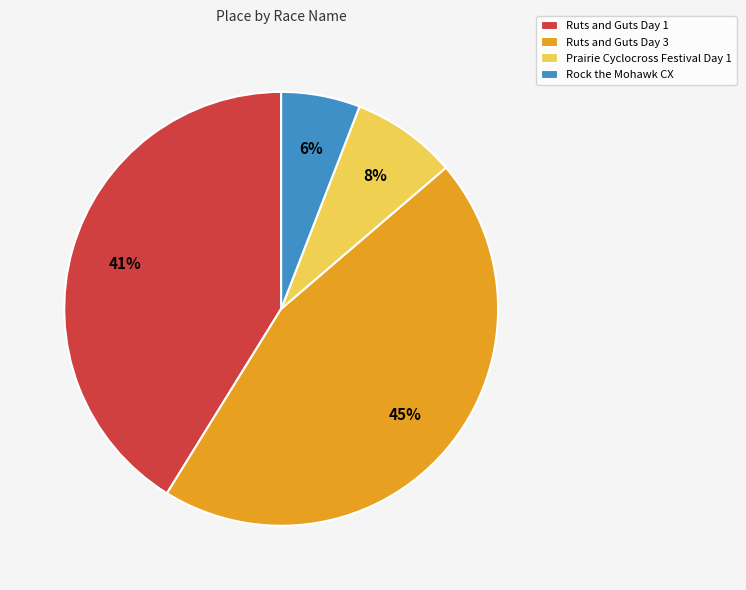

True or false: Ruts and Guts Day 1 accounts for 41% of the total.

True